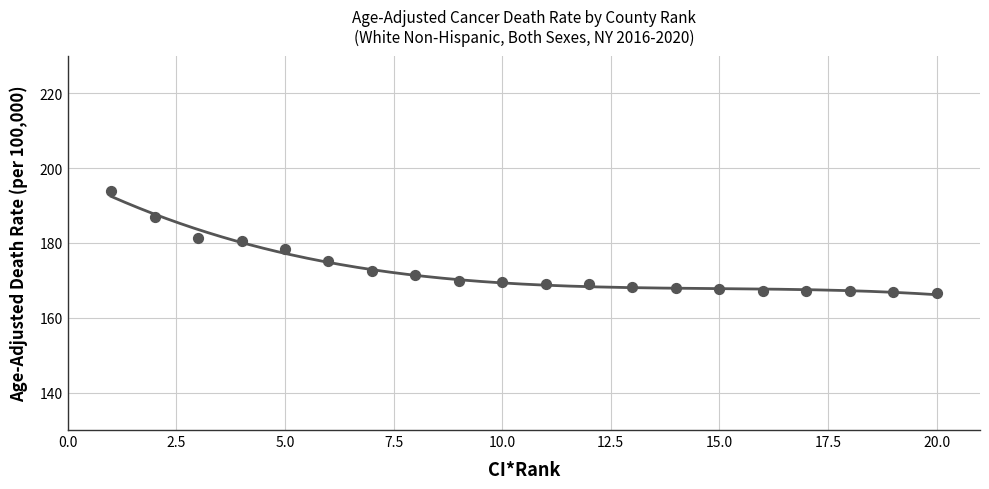

Approximately how many times larger is the value at Sullivan compared to Montgomery?

1.0